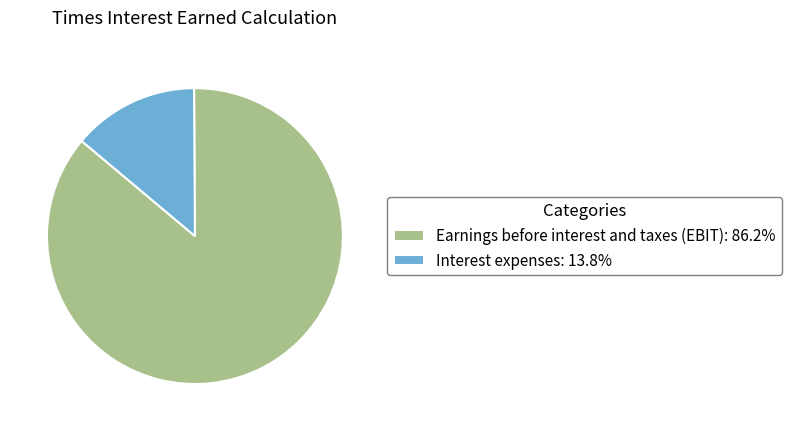

Rank the categories by value from highest to lowest.

Earnings before interest and taxes (EBIT), Interest expenses